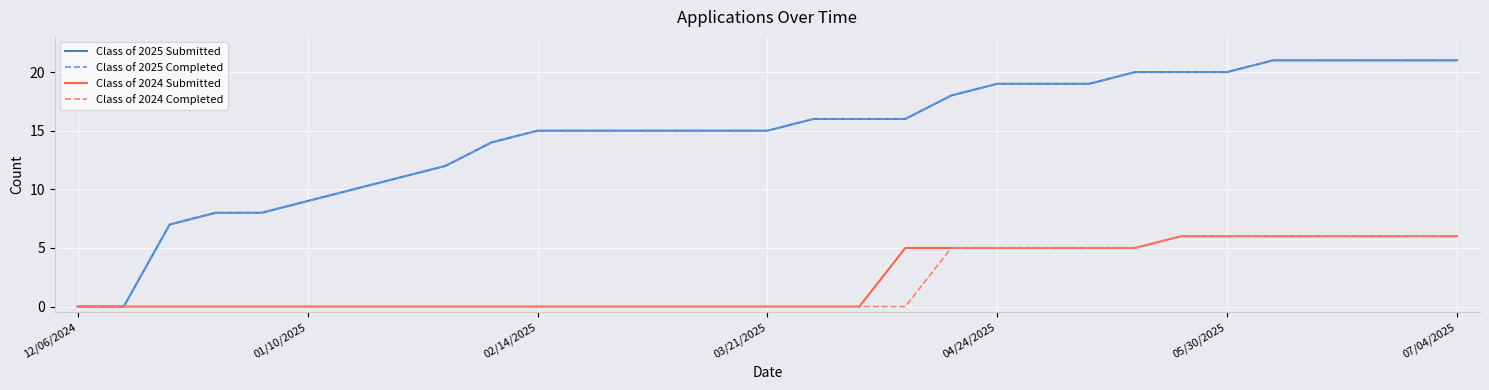

Does the chart display data point markers on the line(s)?

No